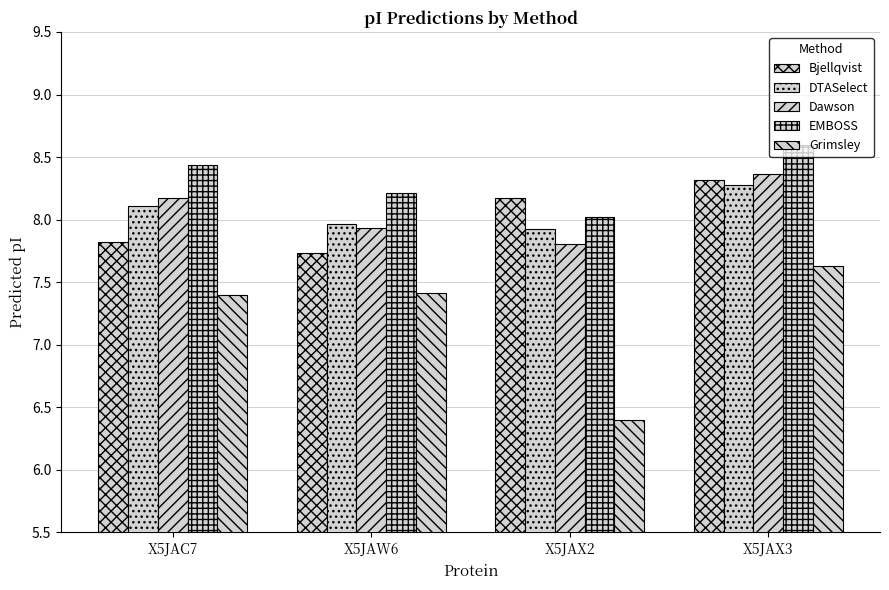

How many categories are shown in the chart?

4